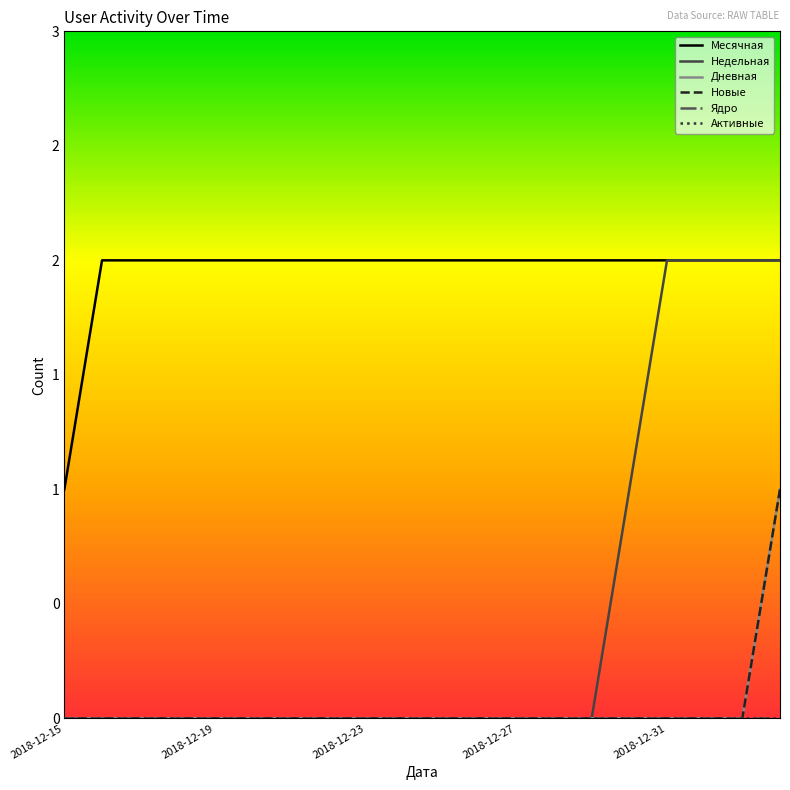

Which series has the largest total across all categories?

Месячная